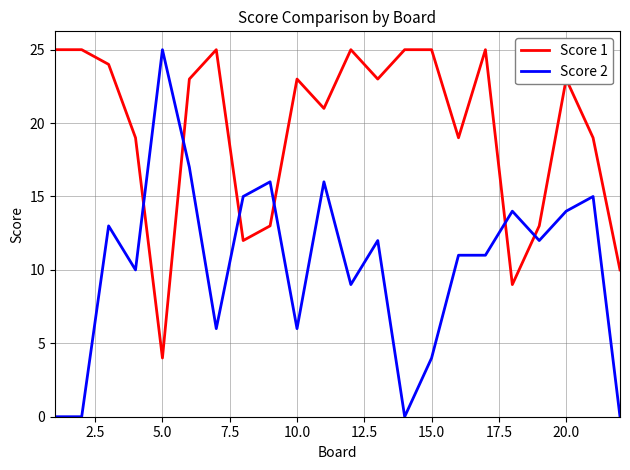

Count the number of categories in the chart.

22